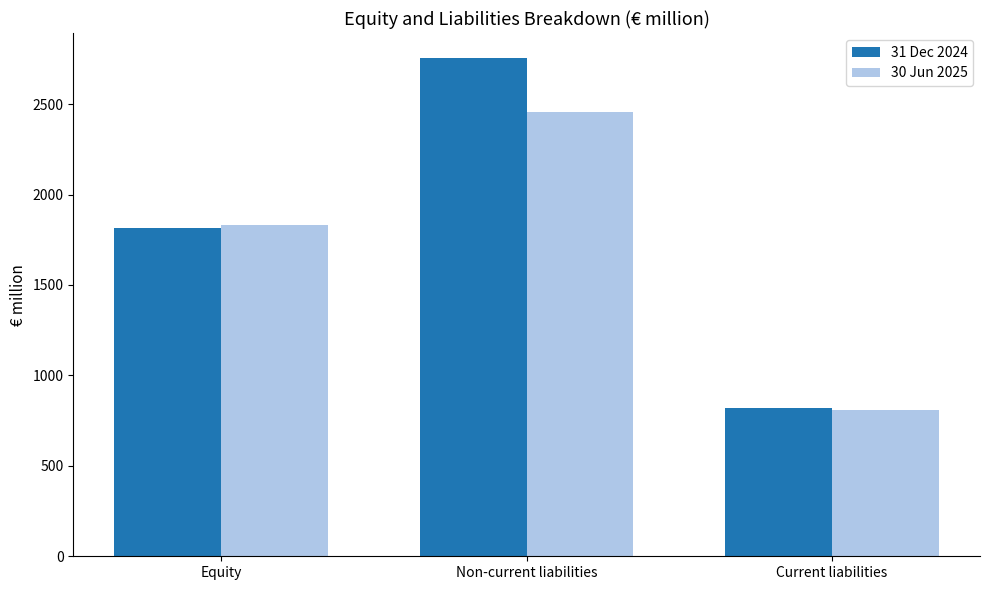

Are the bars horizontal?

No